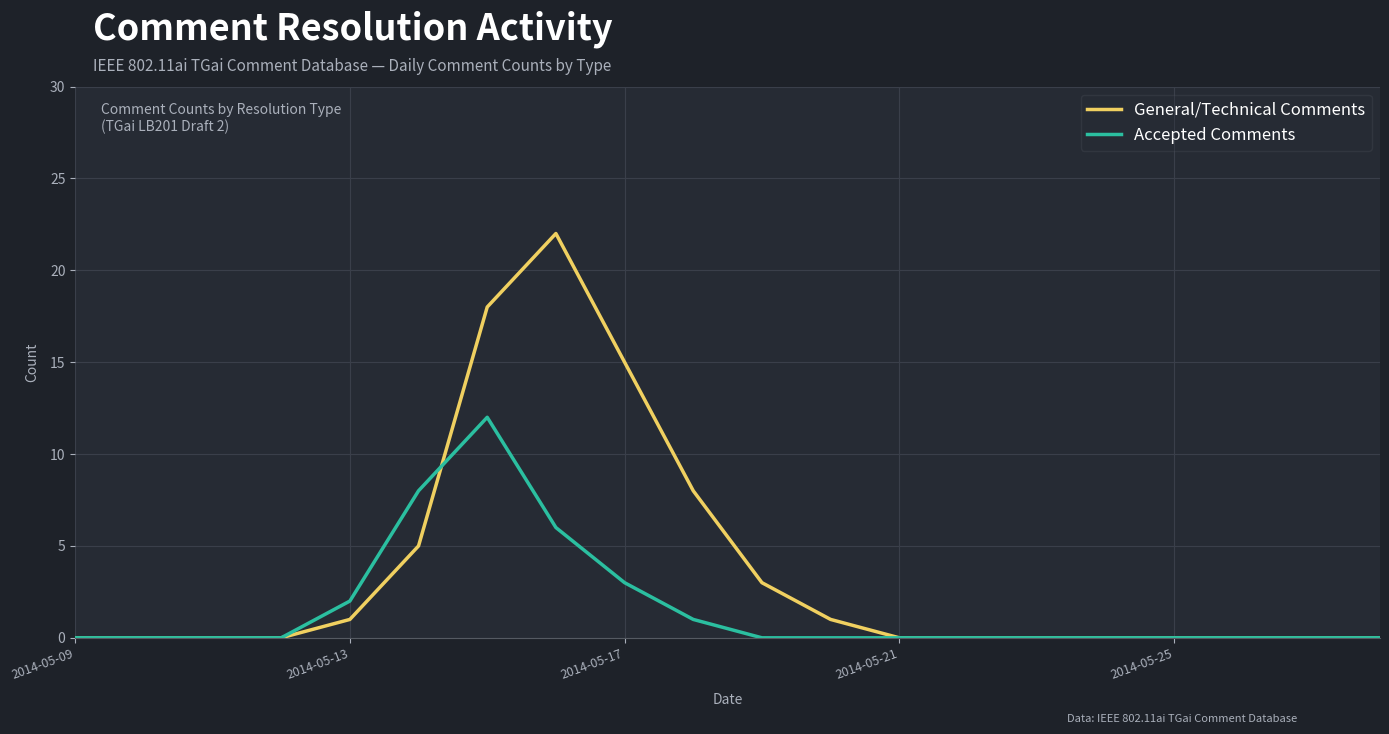

What is the maximum value shown in the chart?

22